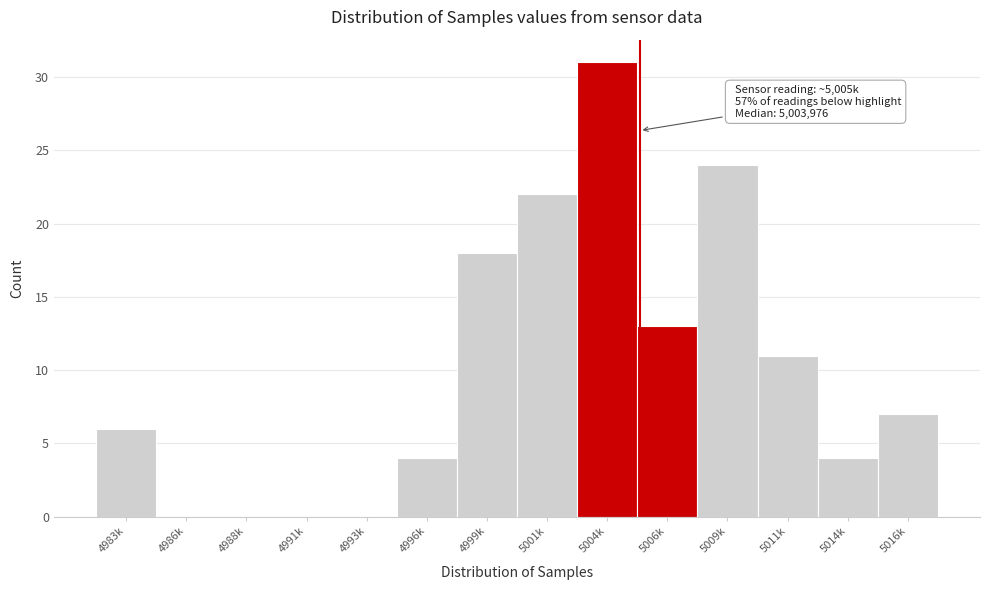

Reading left to right, transcribe all the data shown in this chart.

4983k=6	4986k=0	4988k=0	4991k=0	4993k=0	4996k=4	4999k=18	5001k=22	5004k=31	5006k=13	5009k=24	5011k=11	5014k=4	5016k=7